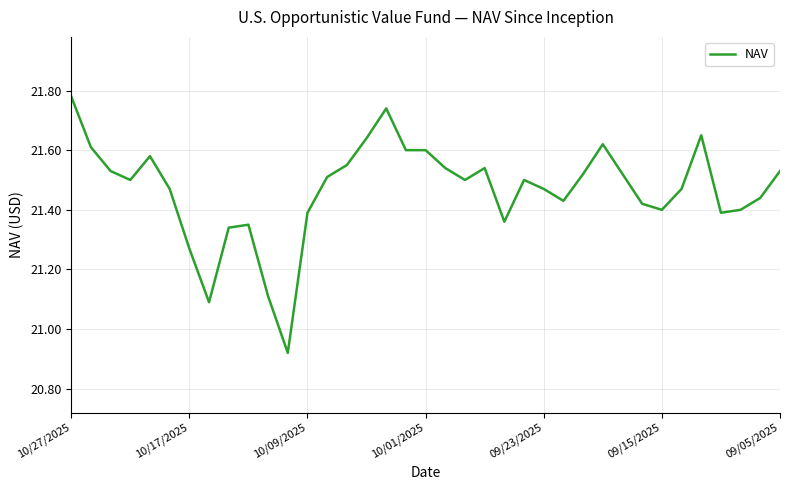

What is the difference between the maximum and minimum values?

0.9